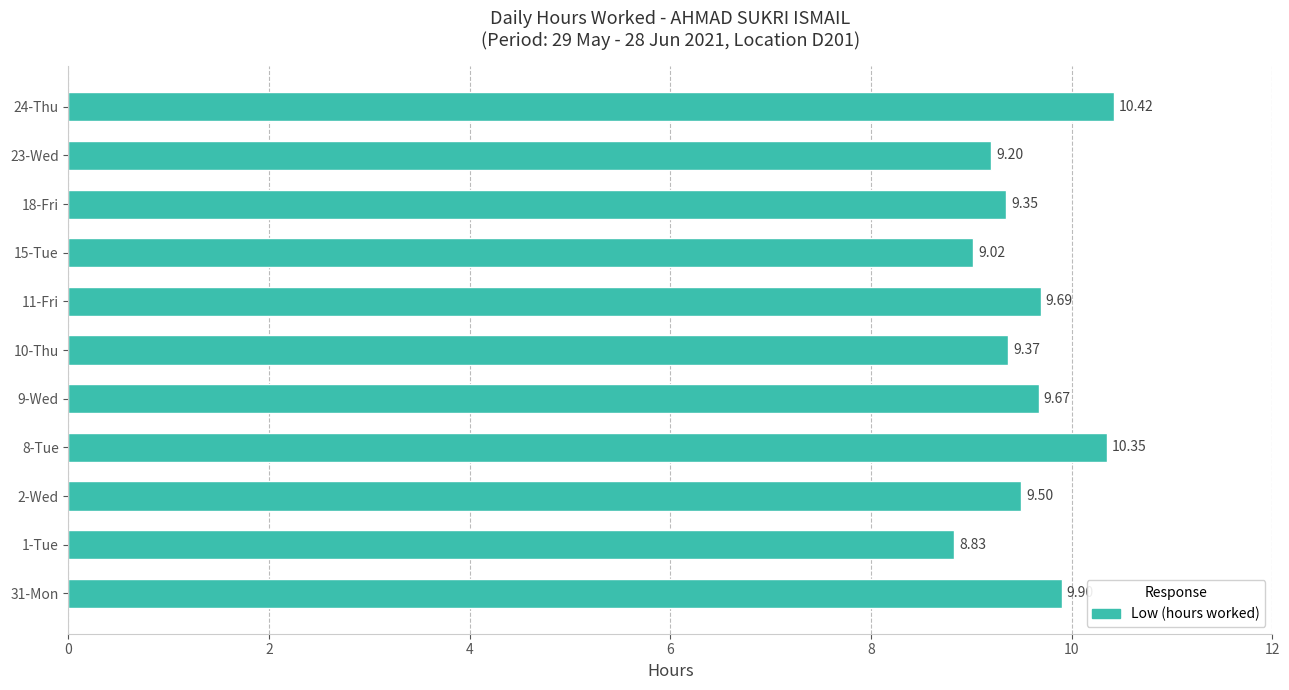

Which label corresponds to the largest value in the chart?

24-Thu